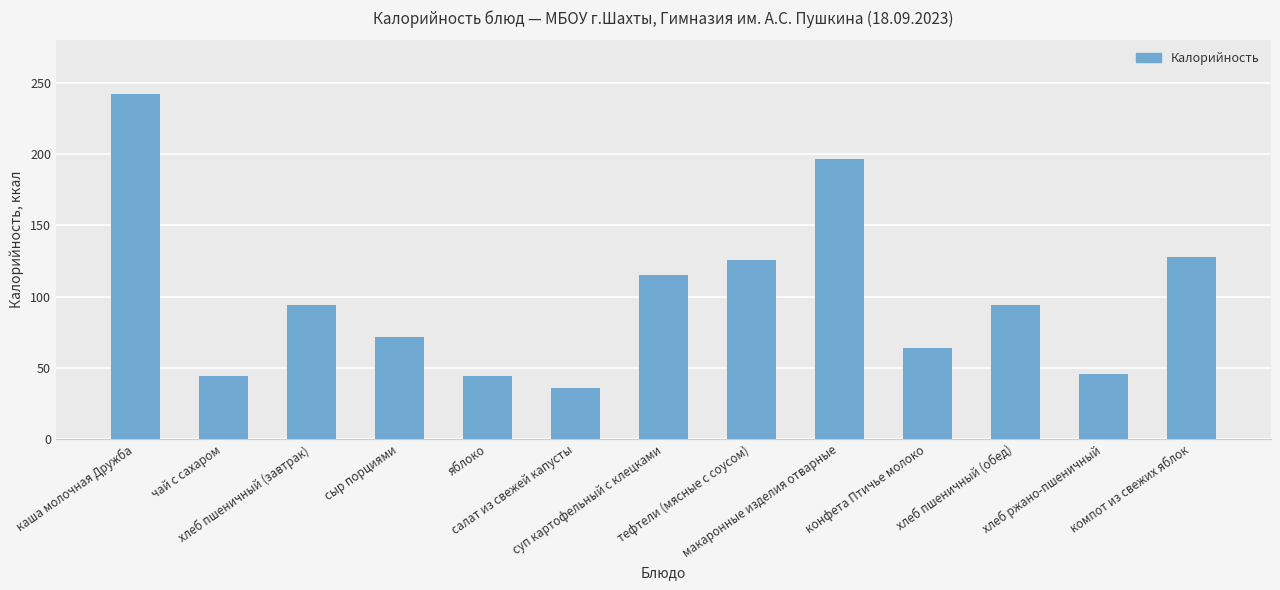

Reading left to right, transcribe all the data shown in this chart.

каша молочная Дружба=242	чай с сахаром=44	хлеб пшеничный (завтрак)=94	сыр порциями=72	яблоко=44	салат из свежей капусты=36	суп картофельный с клецками=115	тефтели (мясные с соусом)=126	макаронные изделия отварные=197	конфета Птичье молоко=64	хлеб пшеничный (обед)=94	хлеб ржано-пшеничный=46	компот из свежих яблок=128